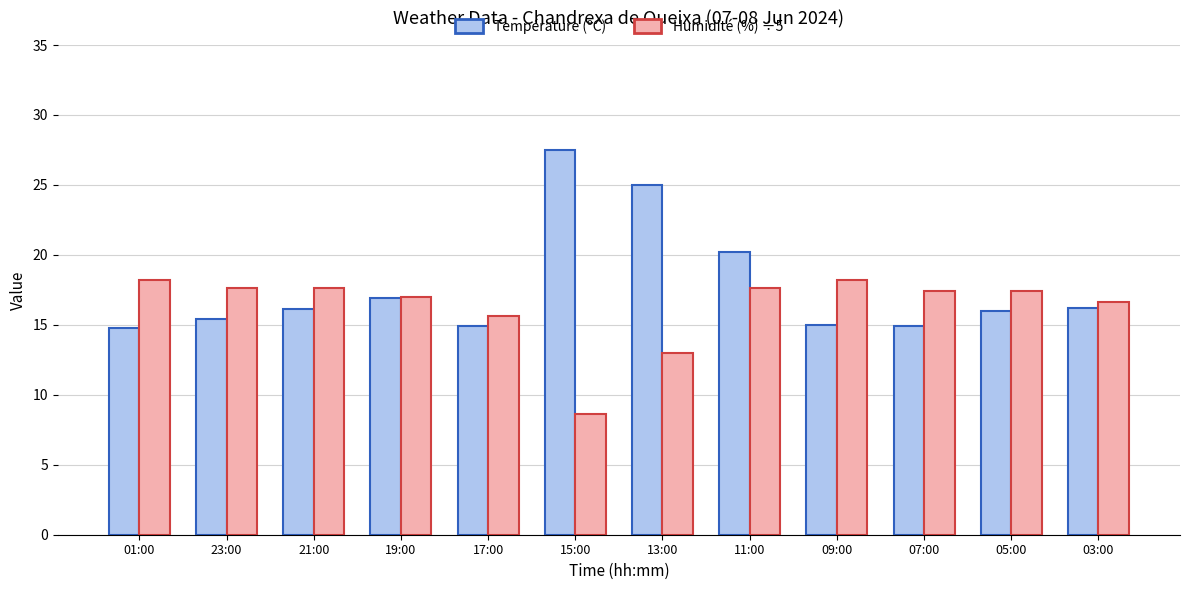

What is the spread (max minus min) of values at 15:00?

18.9